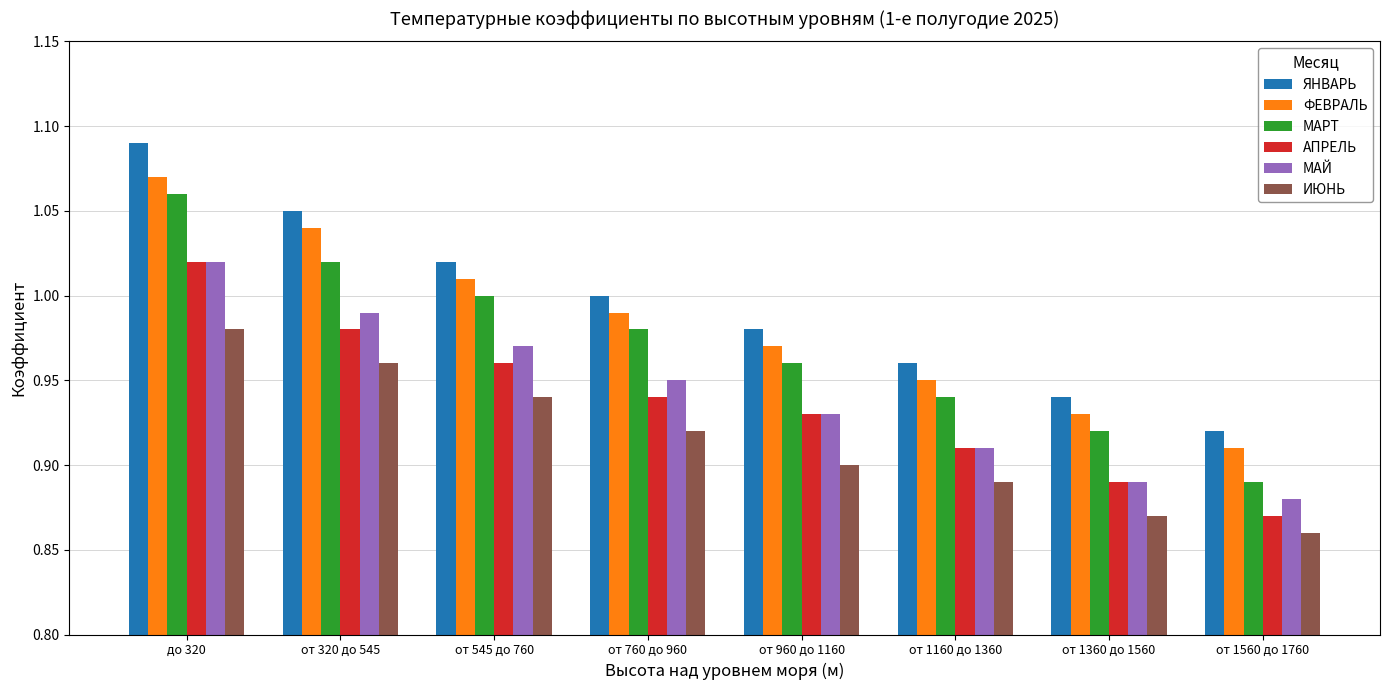

What are all the series names shown in the legend?

ЯНВАРЬ, ФЕВРАЛЬ, МАРТ, АПРЕЛЬ, МАЙ, ИЮНЬ